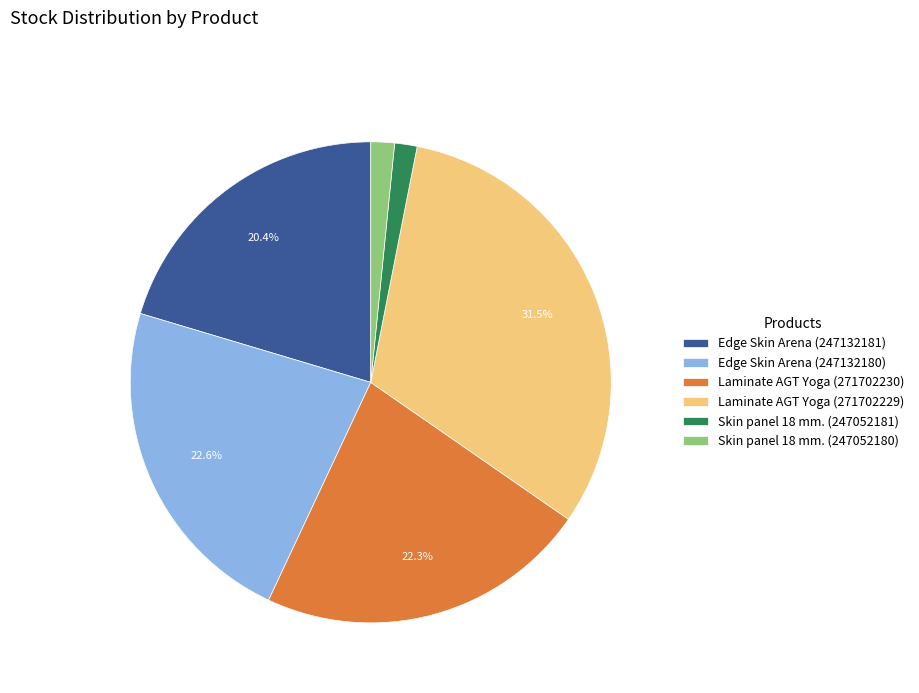

Which has a higher value, Laminate AGT Yoga (271702230) or Edge Skin Arena (247132181)?

Laminate AGT Yoga (271702230)